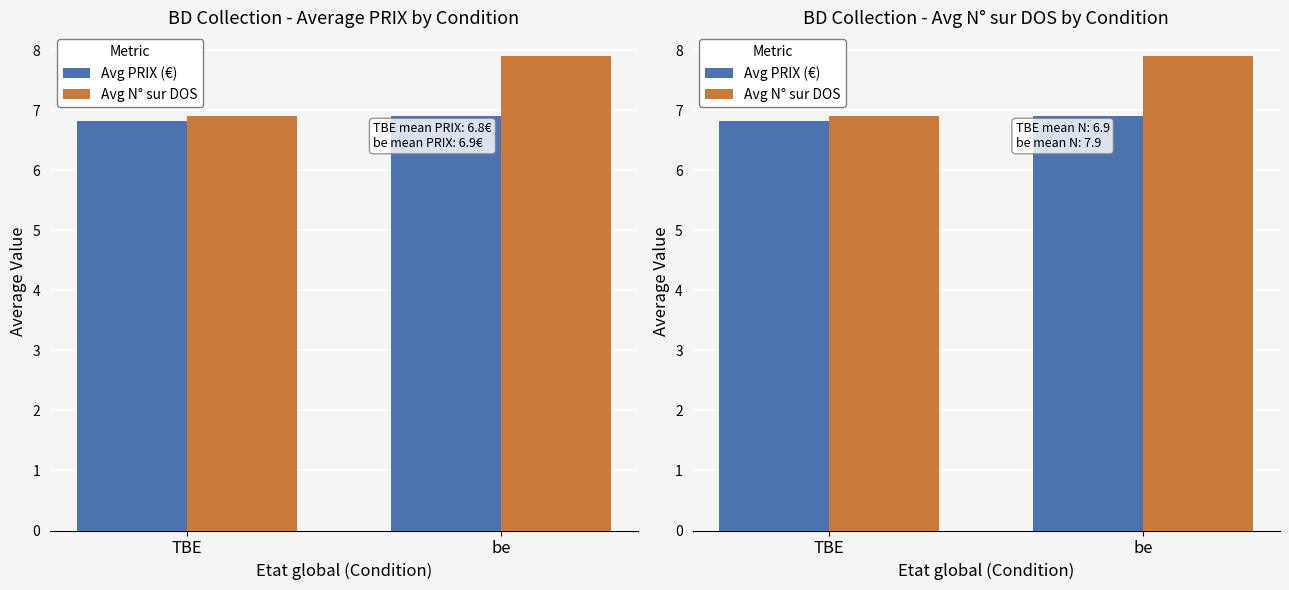

Between TBE and be, which series saw the biggest shift?

be